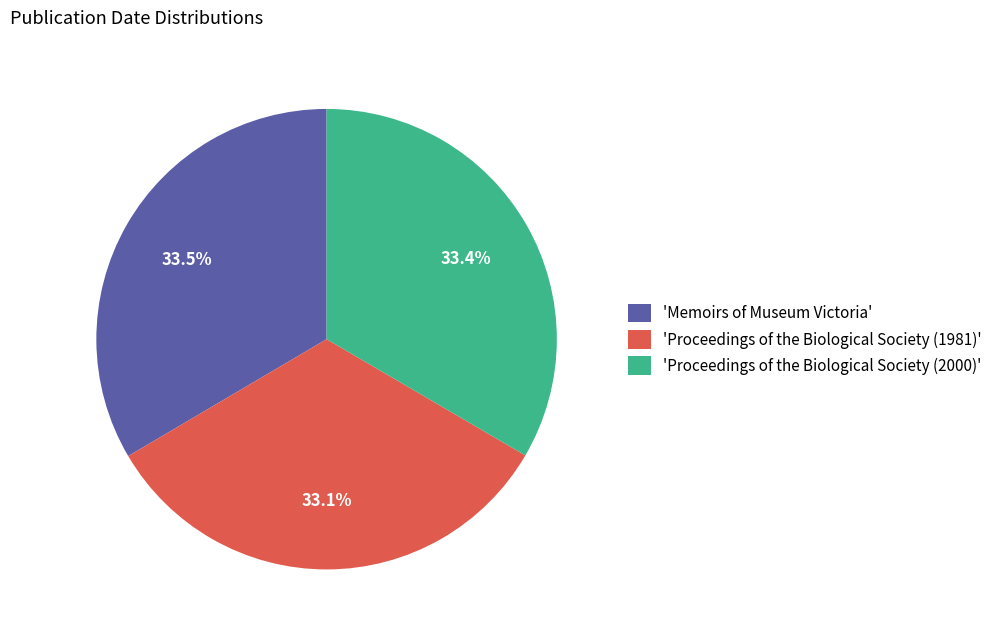

Does 'Proceedings of the Biological Society (2000)' account for over 50% of the chart?

No